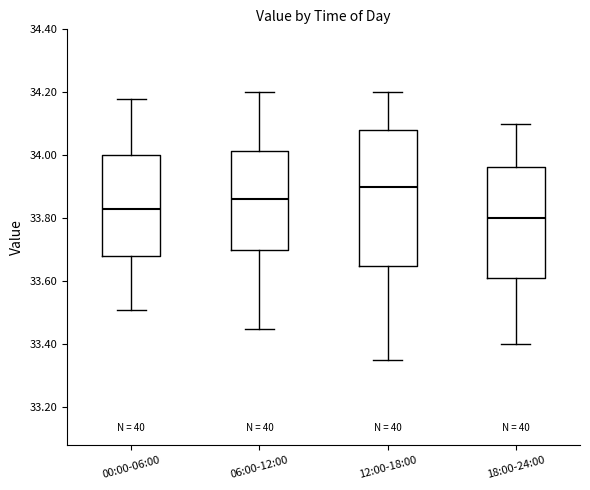

Reading left to right, transcribe this box plot: for each box, give where its median line is, the range the box spans, and where its two whiskers end, as read against the y-axis. The values are not printed on the chart, so give them approximately, as read against the axis.

00:00-06:00: median 33.84, box 33.68 to 34.00, whiskers 33.52 to 34.18
06:00-12:00: median 33.86, box 33.70 to 34.02, whiskers 33.46 to 34.20
12:00-18:00: median 33.90, box 33.66 to 34.08, whiskers 33.36 to 34.20
18:00-24:00: median 33.80, box 33.62 to 33.96, whiskers 33.40 to 34.10